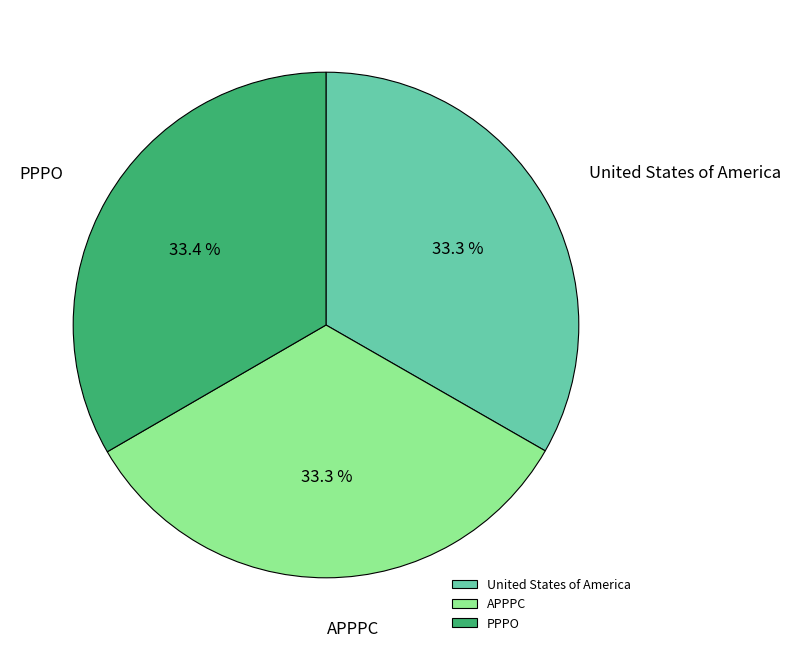

True or false: United States of America accounts for 33% of the total.

True